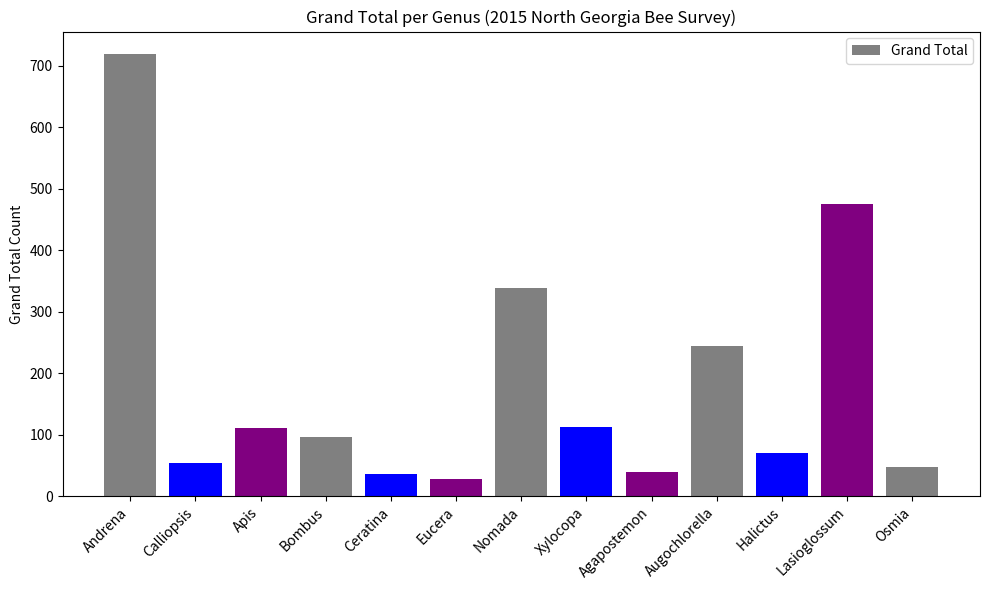

Is it true that the value at Eucera is 28?

True